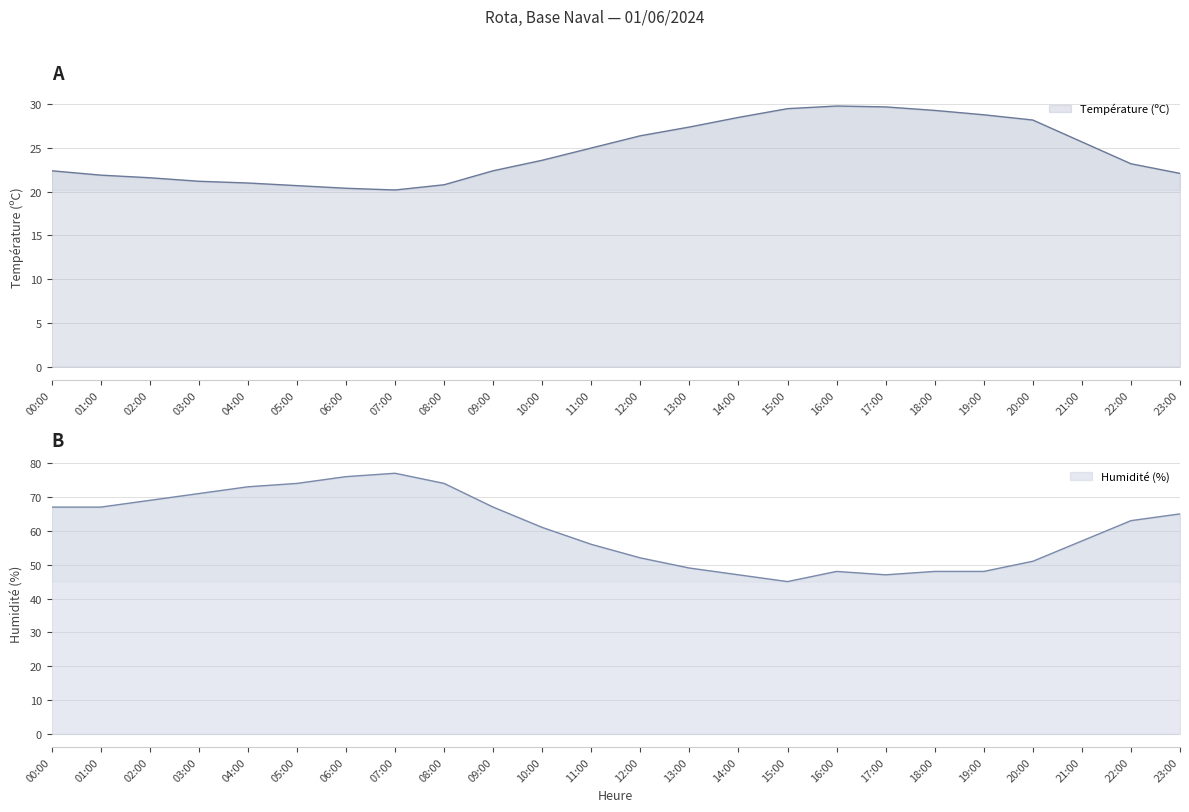

How many values in the Humidité (%) series exceed 63?

11